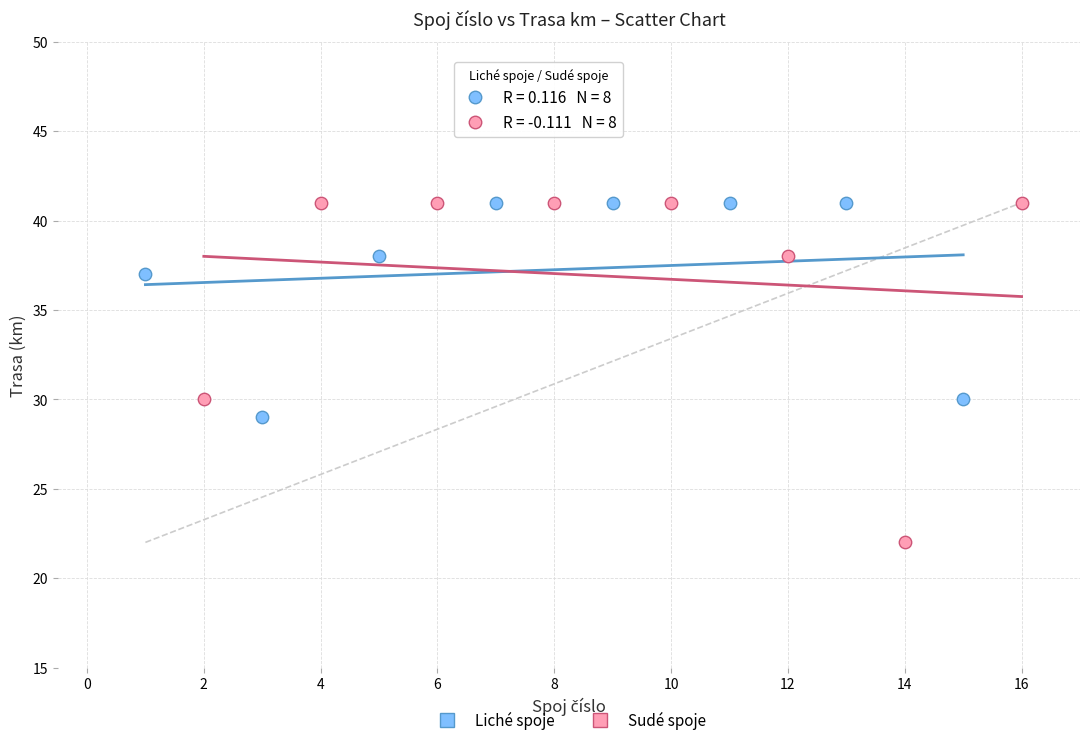

What are all the series names shown in the legend?

Liché spoje, Sudé spoje